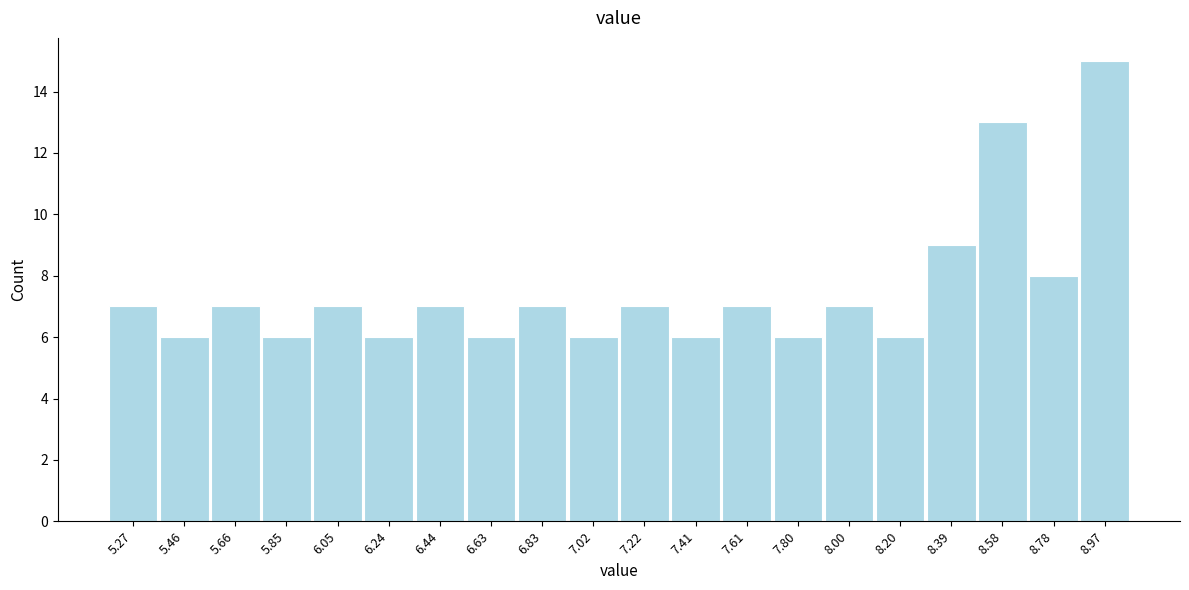

Reading left to right, list all the values displayed in this chart.

7	6	7	6	7	6	7	6	7	6	7	6	7	6	7	6	9	13	8	15